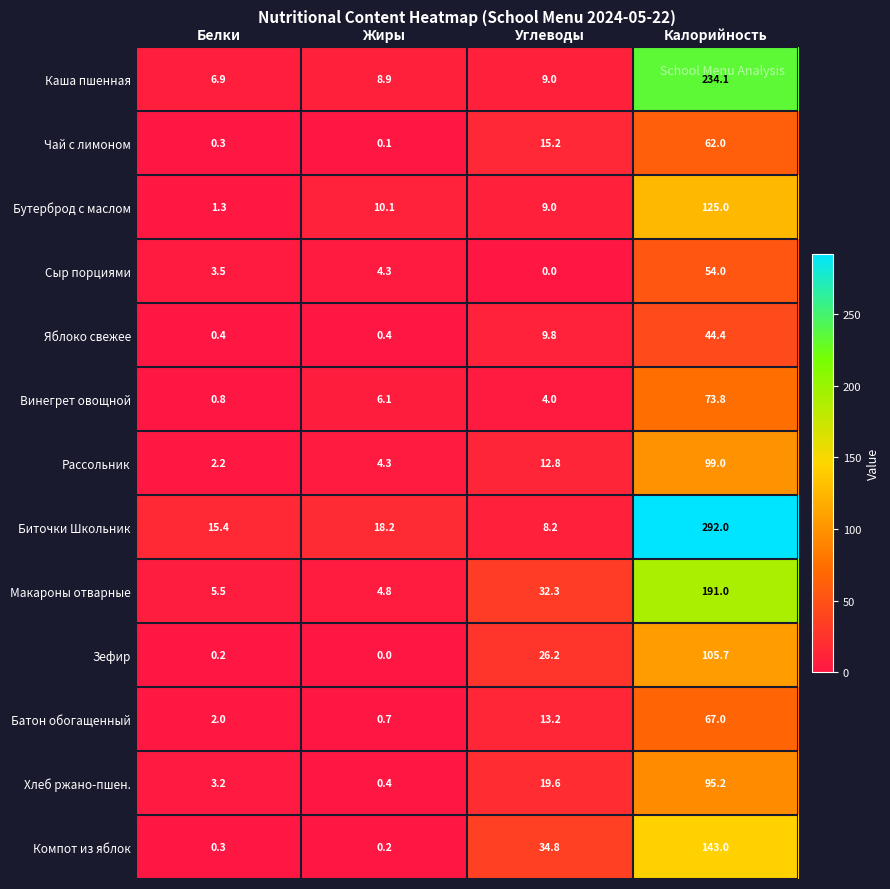

What is the difference between the Макароны отварные values at Калорийность and Белки?

185.5